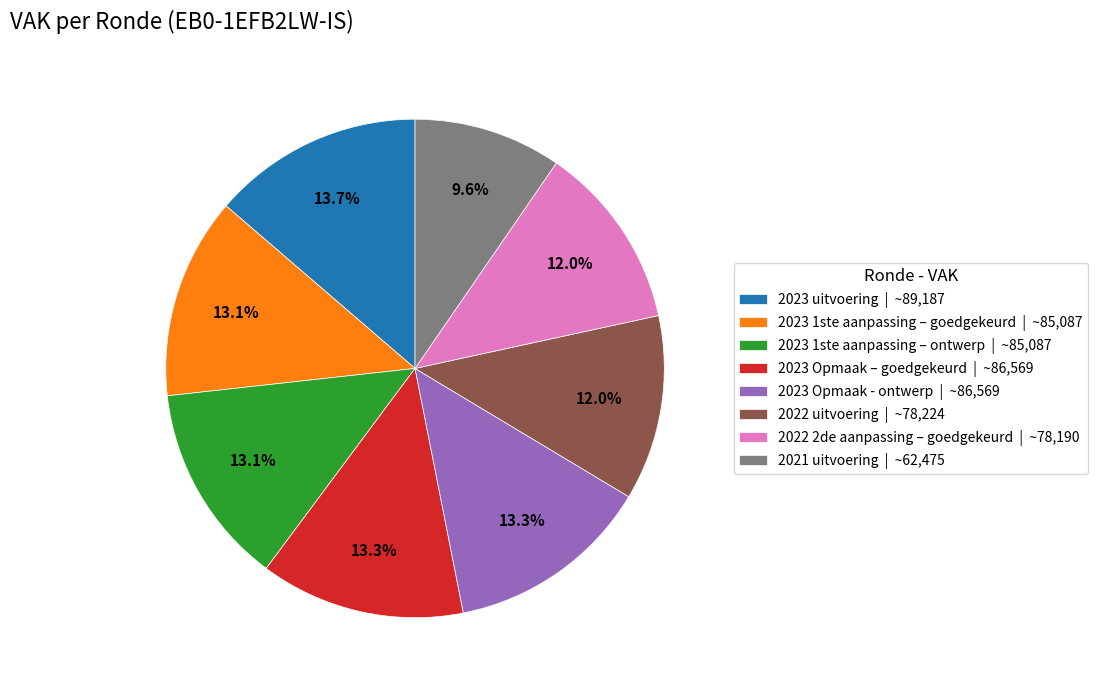

The 2023 Opmaak – goedgekeurd slice represents 2% of the pie. True or false?

False